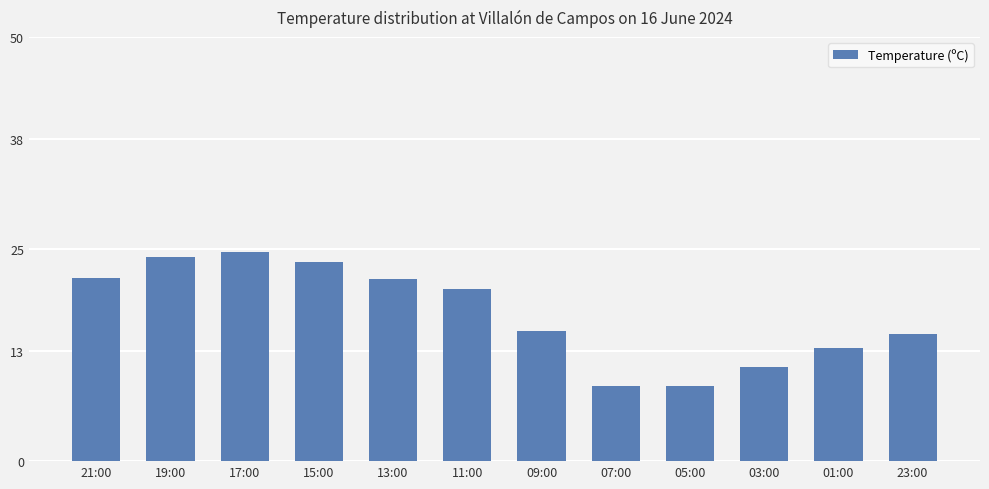

True or false: the data shows 8.9 at 07:00.

True